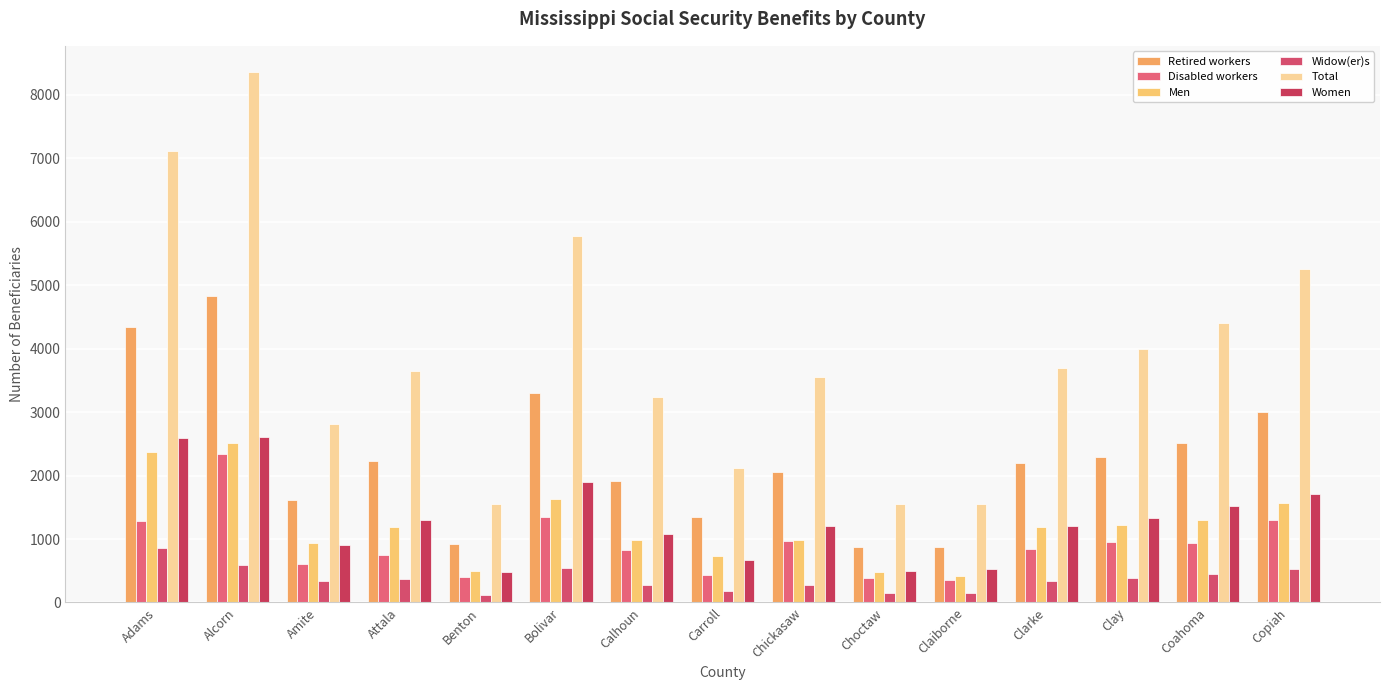

What is the difference between the highest and lowest values at Claiborne?

1399